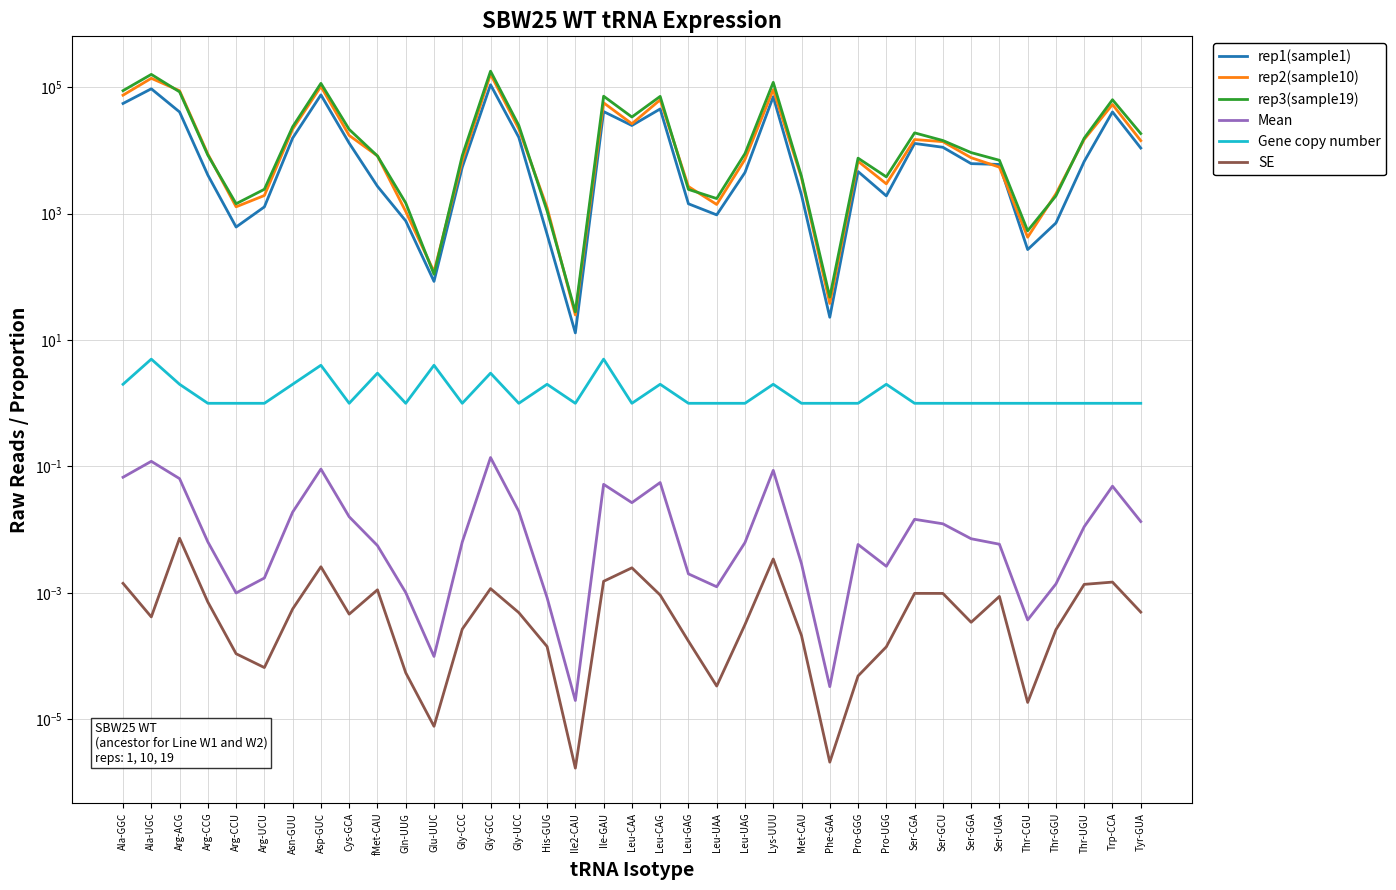

Between Gly-CCC and Pro-GGG, which series saw the biggest shift?

rep1(sample1)